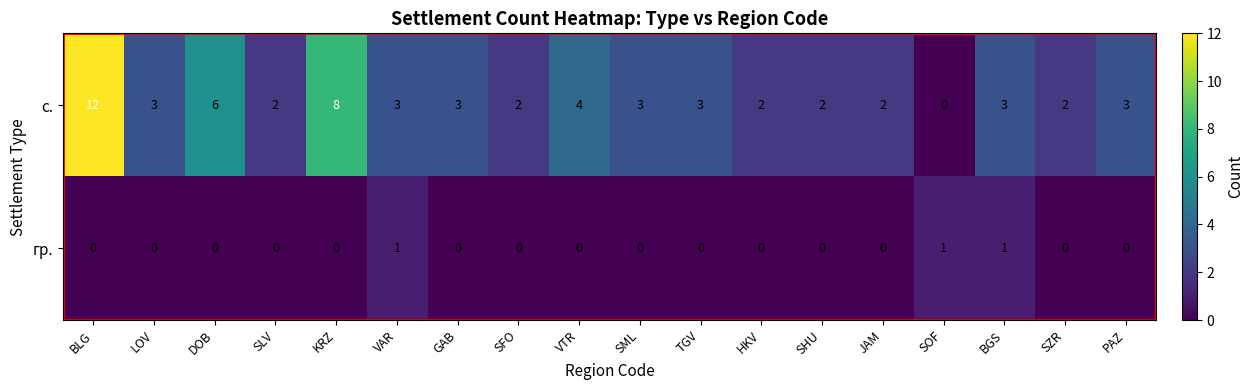

At which category is the sum across all series the highest?

BLG